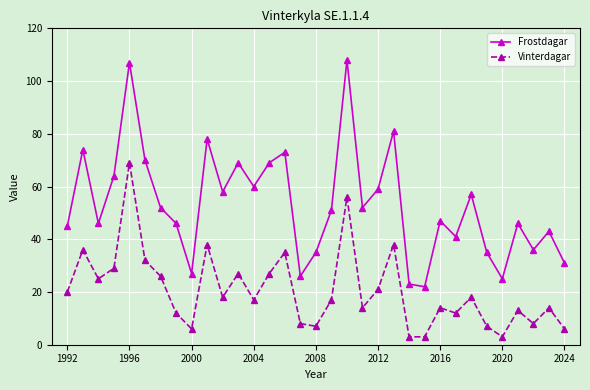

List the series in order of their peak value, highest first.

Frostdagar, Vinterdagar